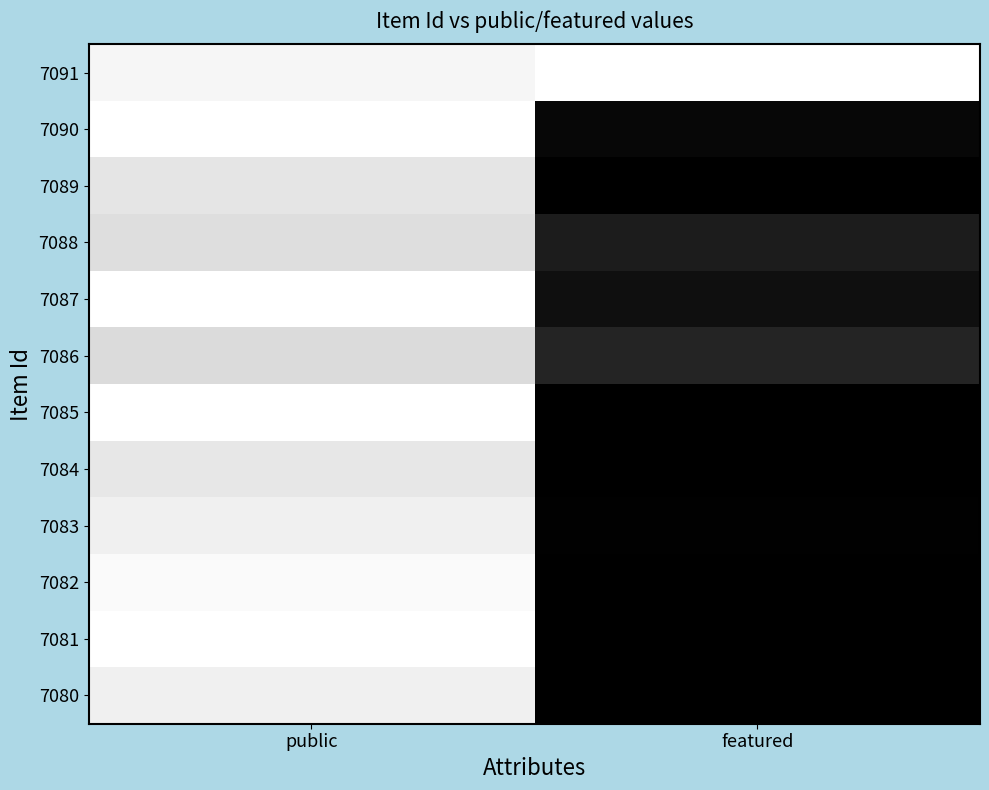

At which category is the sum across all series the highest?

public